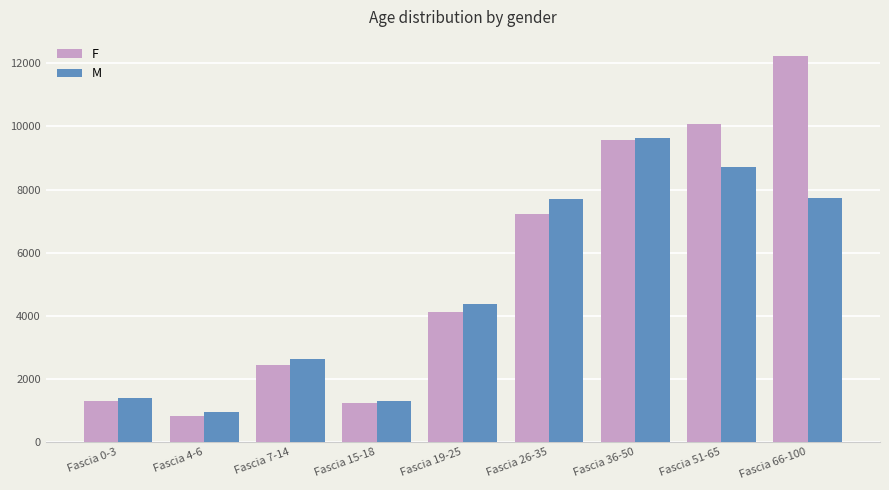

What is the average value of the F series?

5442